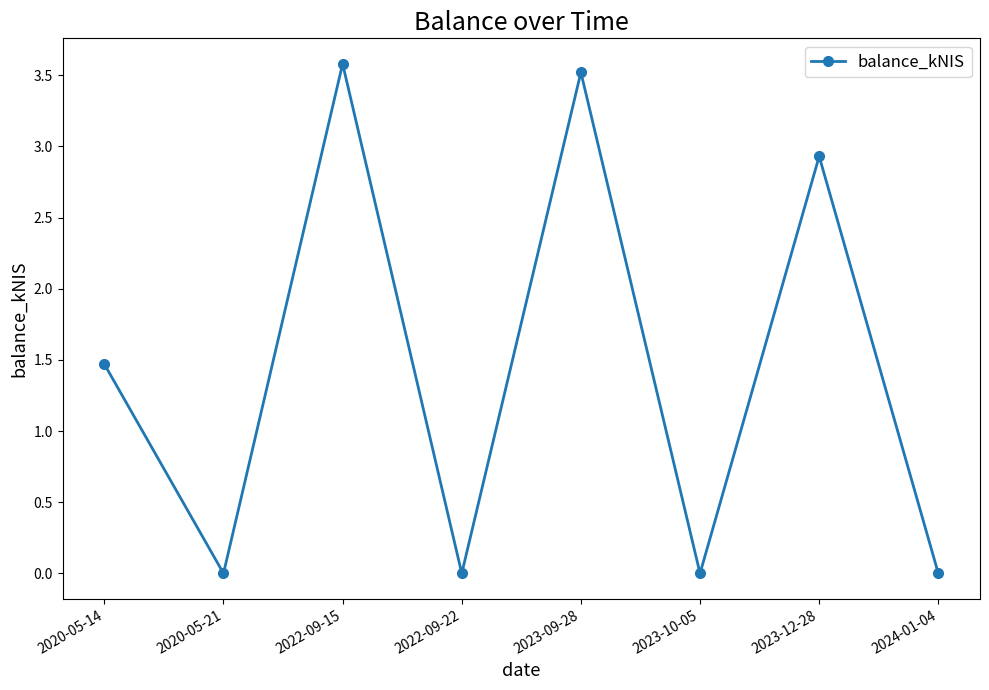

What is the change in value from 2022-09-15 to 2022-09-22?

-3.6